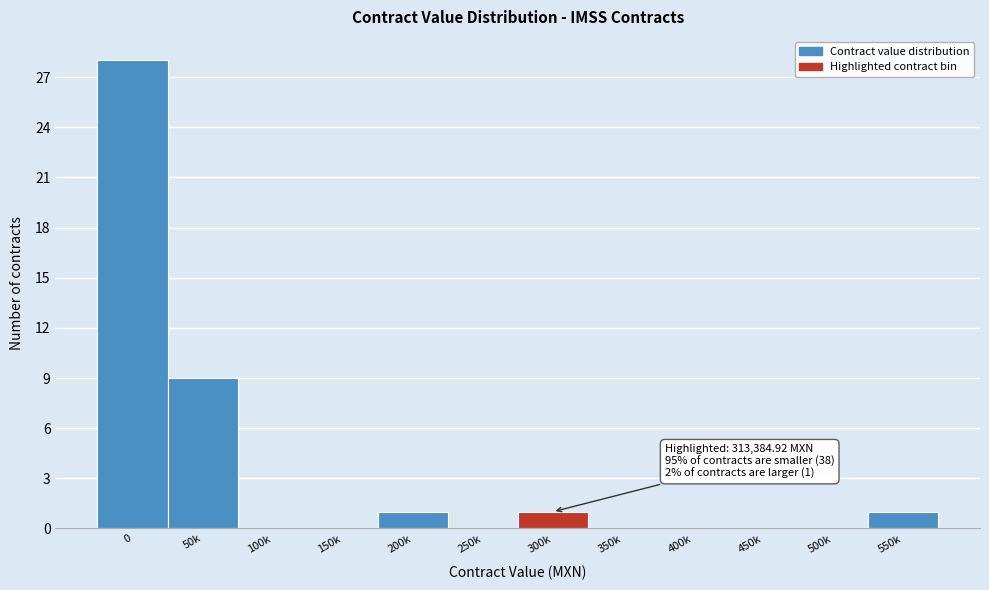

Reading right to left, transcribe all the data shown in this chart.

550k=1	500k=0	450k=0	400k=0	350k=0	300k=1	250k=0	200k=1	150k=0	100k=0	50k=9	0=28